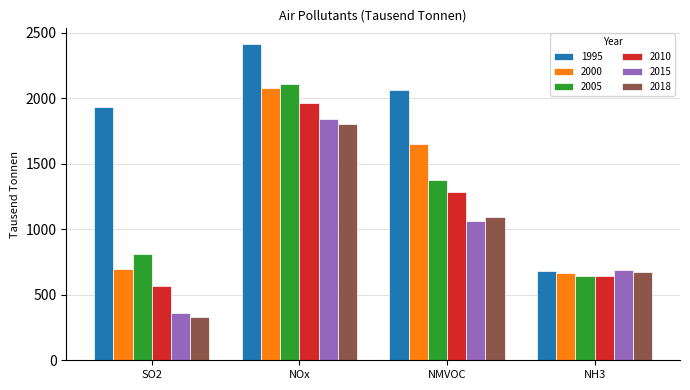

What is the total value across all series at NMVOC?

8541.3